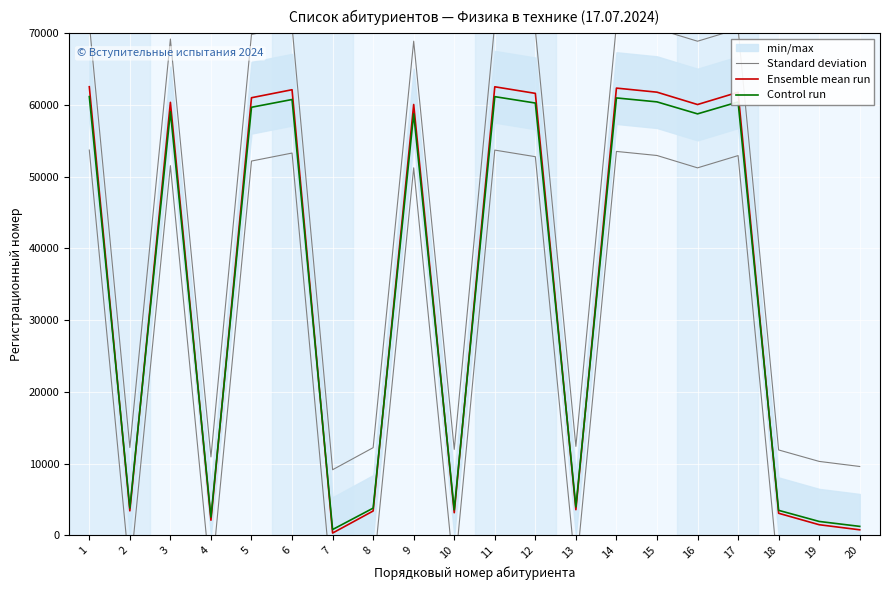

Where is Ensemble mean run nearest to the value 31424?

13